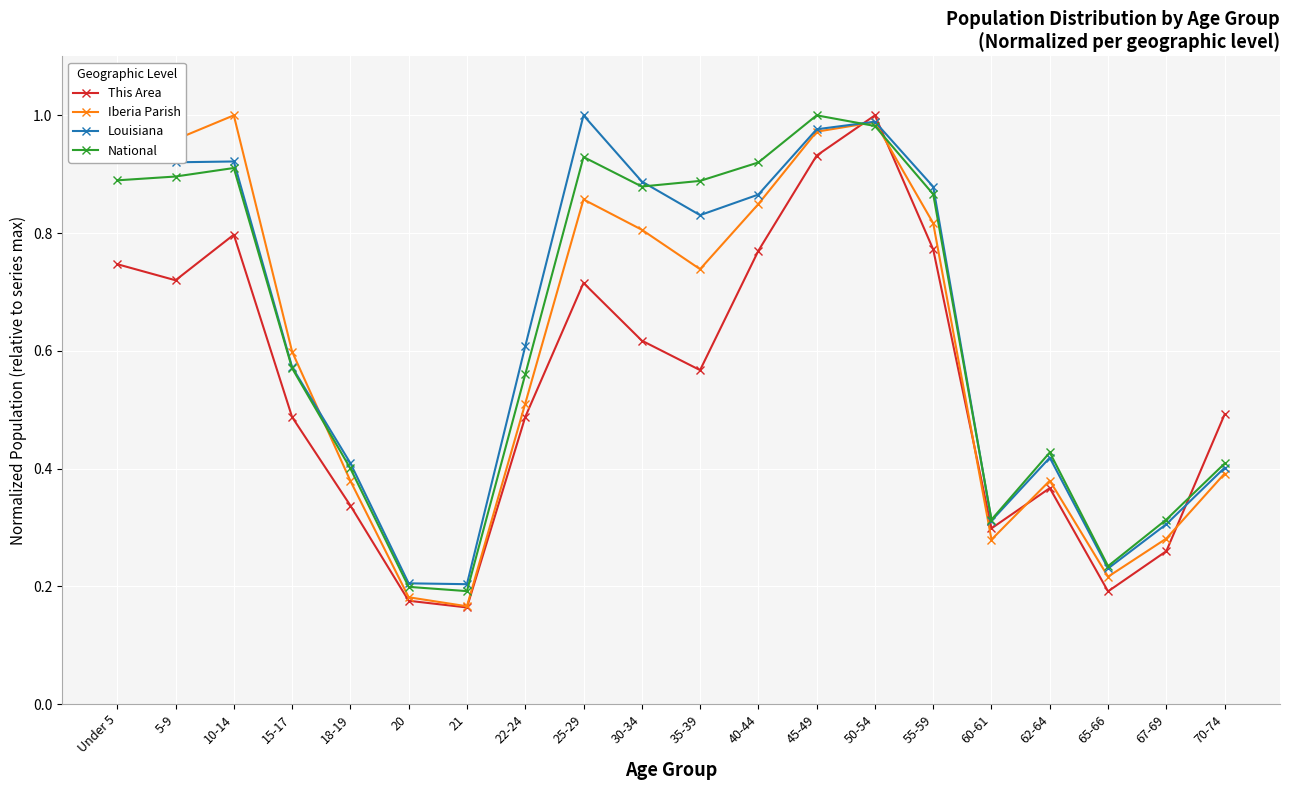

How many lines are shown in the chart?

4